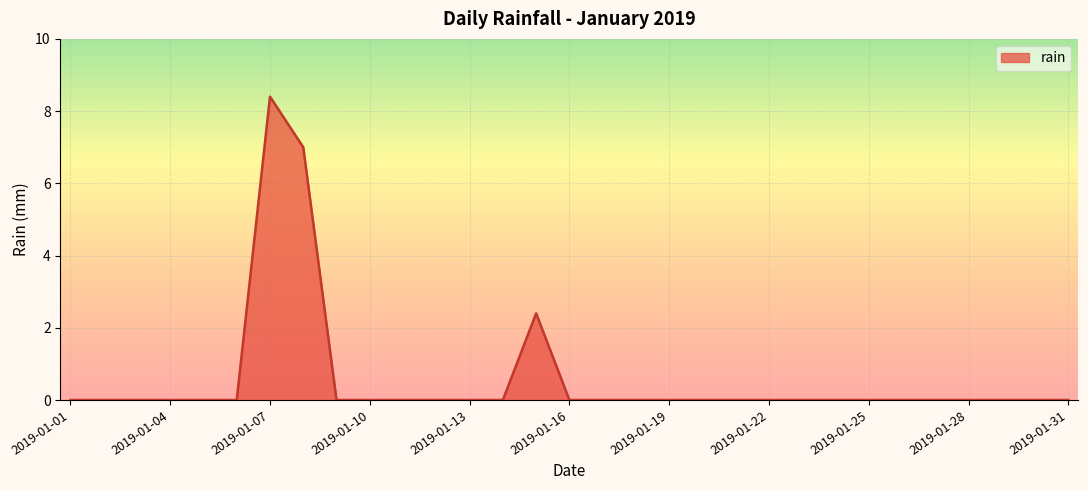

What is the difference between the maximum and minimum values?

8.4